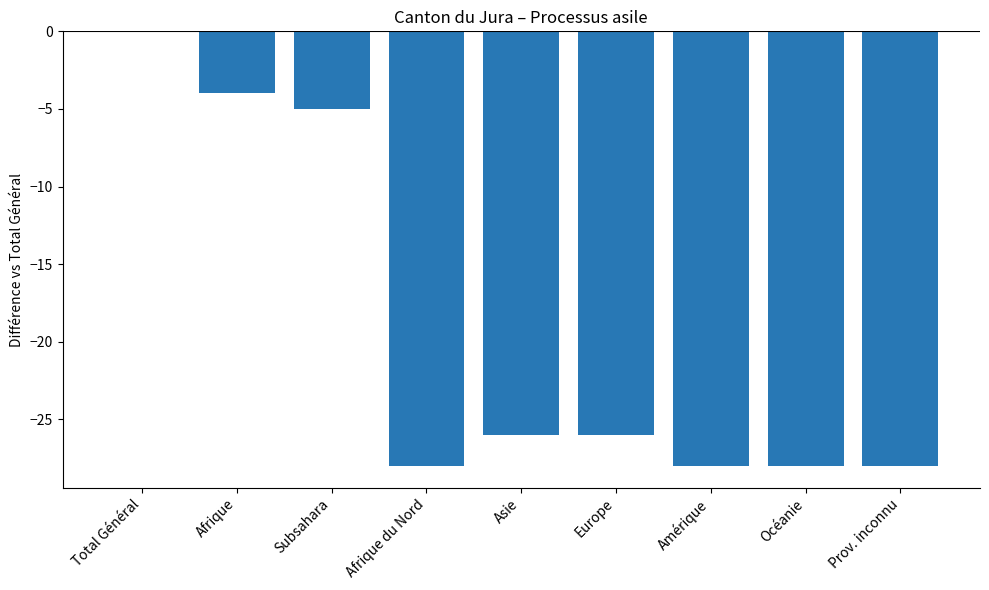

Reading right to left, extract all data points from this chart.

Prov. inconnu=-28	Océanie=-28	Amérique=-28	Europe=-26	Asie=-26	Afrique du Nord=-28	Subsahara=-5	Afrique=-4	Total Général=0